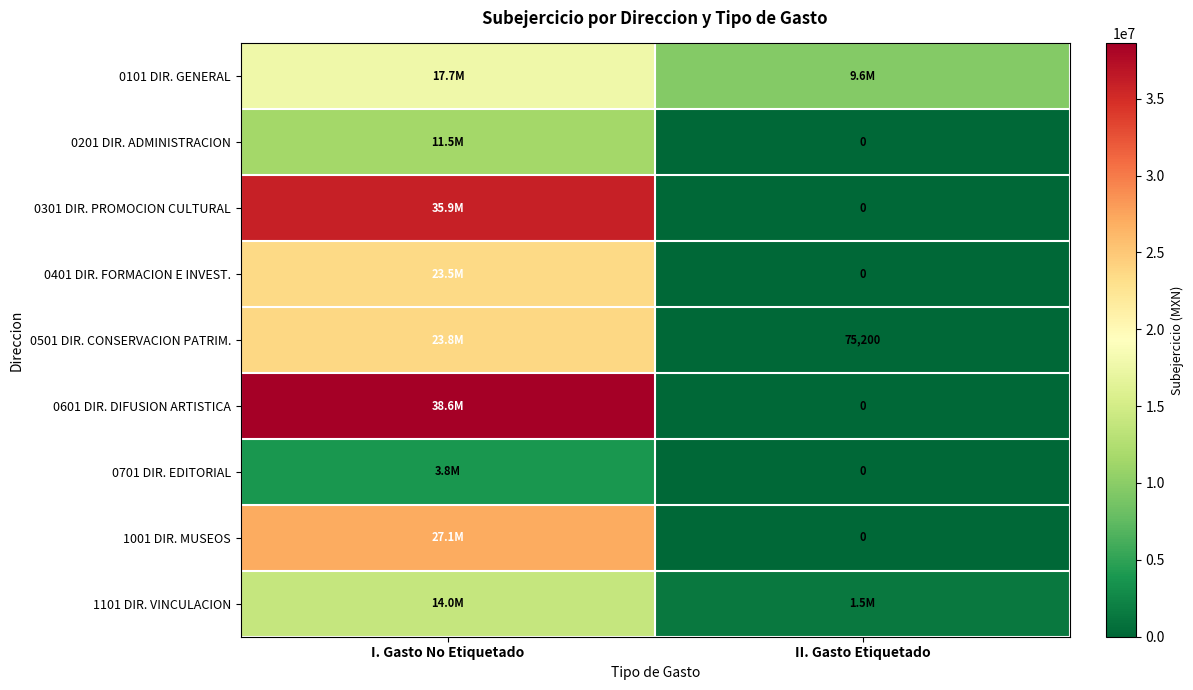

What is the difference between the maximum and minimum values in the 1001 DIR. MUSEOS series?

27120103.1